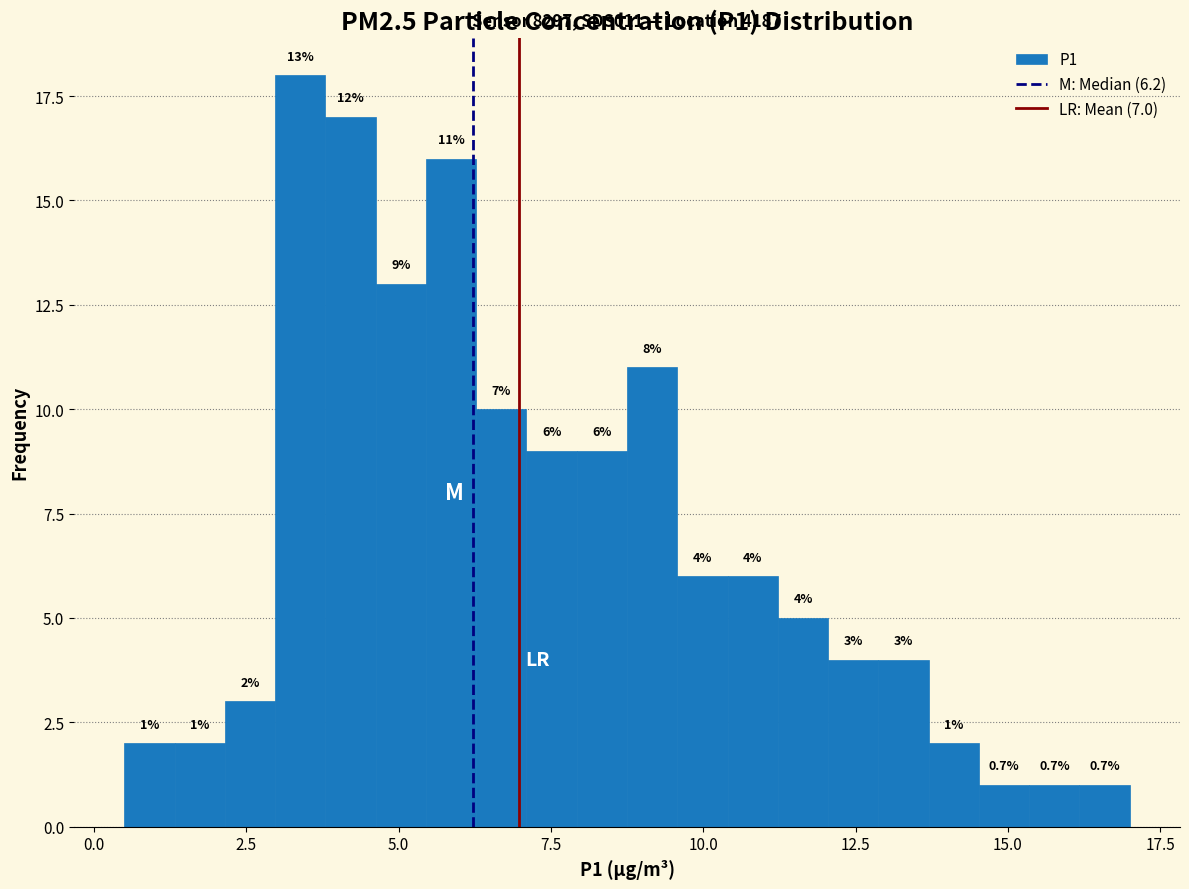

Around what value on the x-axis is the tallest bar? Give the approximate position of its centre, as read against the axis.

3.5